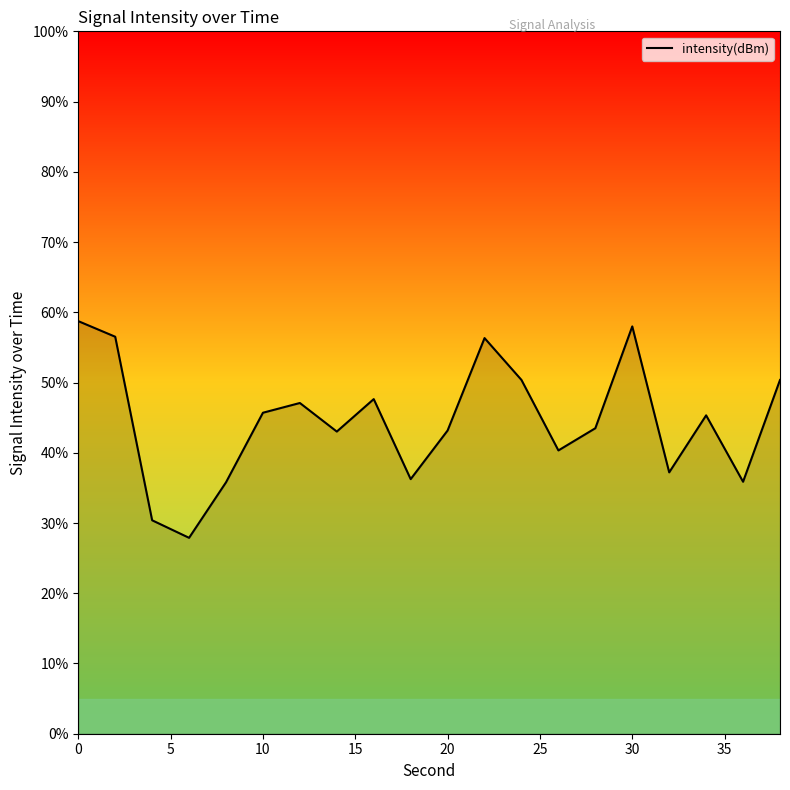

What is the smallest value displayed?

27.9